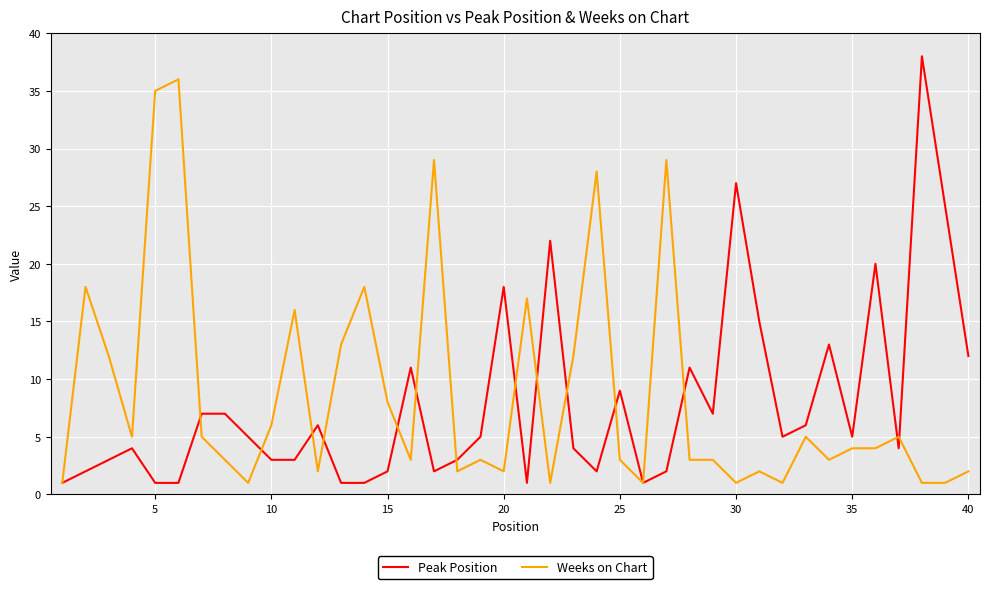

What is the greatest value displayed?

38